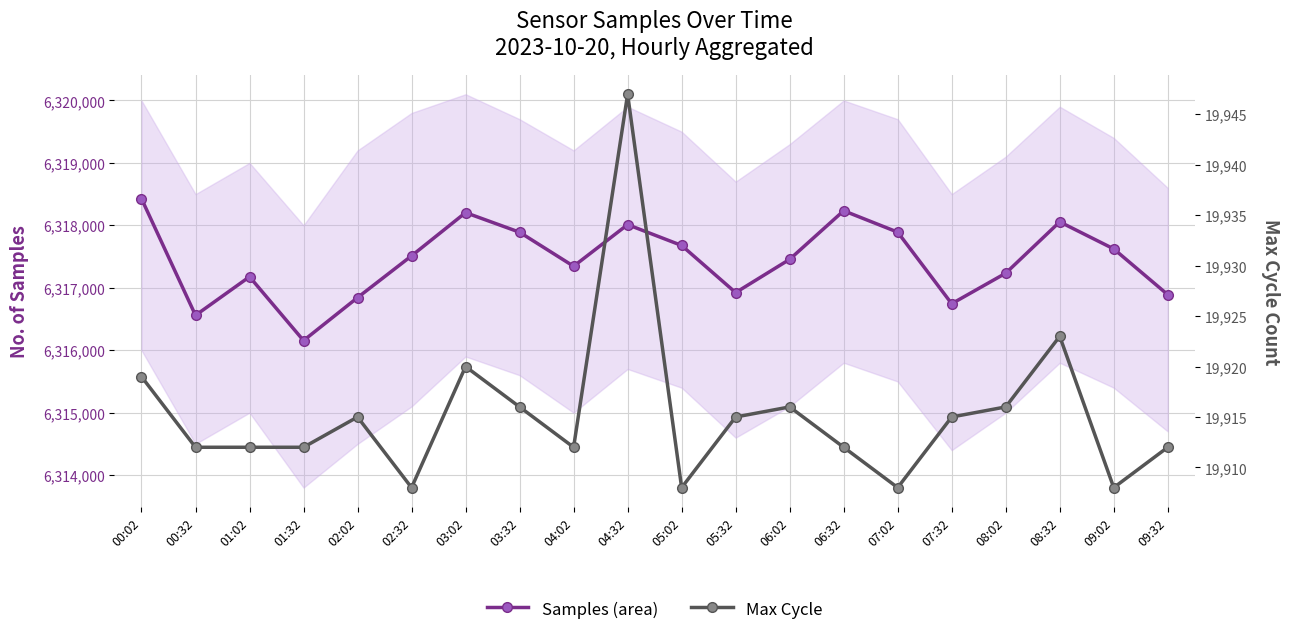

Which series has the largest total across all categories?

Samples (area)